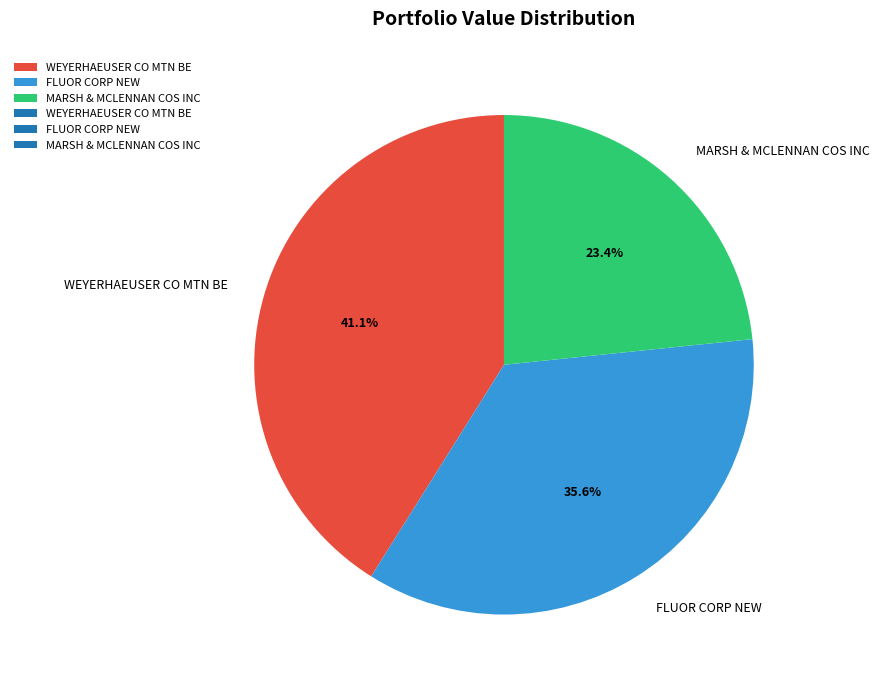

Is it true that MARSH & MCLENNAN COS INC is 23% of the pie?

True